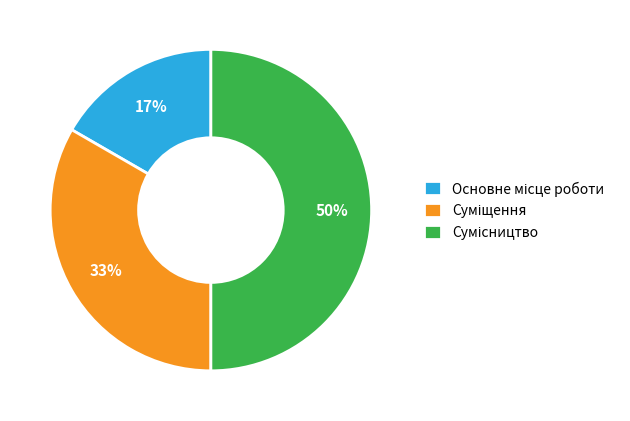

To the nearest percent, what is the average slice percentage?

33%